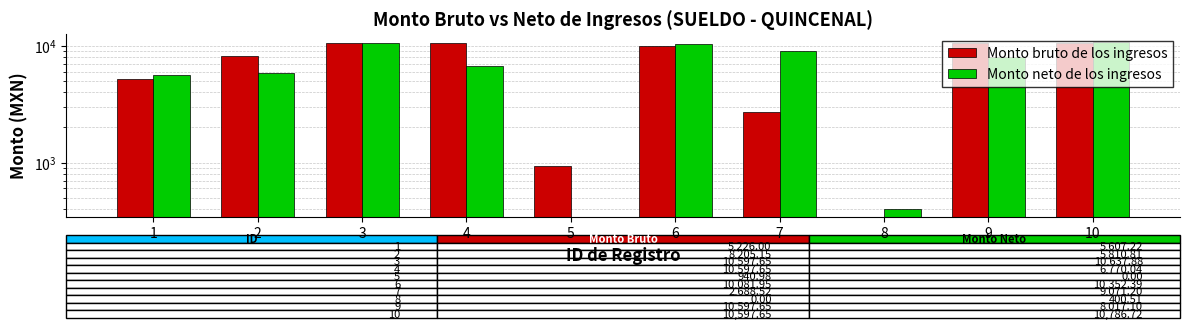

Rank the series at 1 from lowest to highest value.

Monto bruto de los ingresos, Monto neto de los ingresos